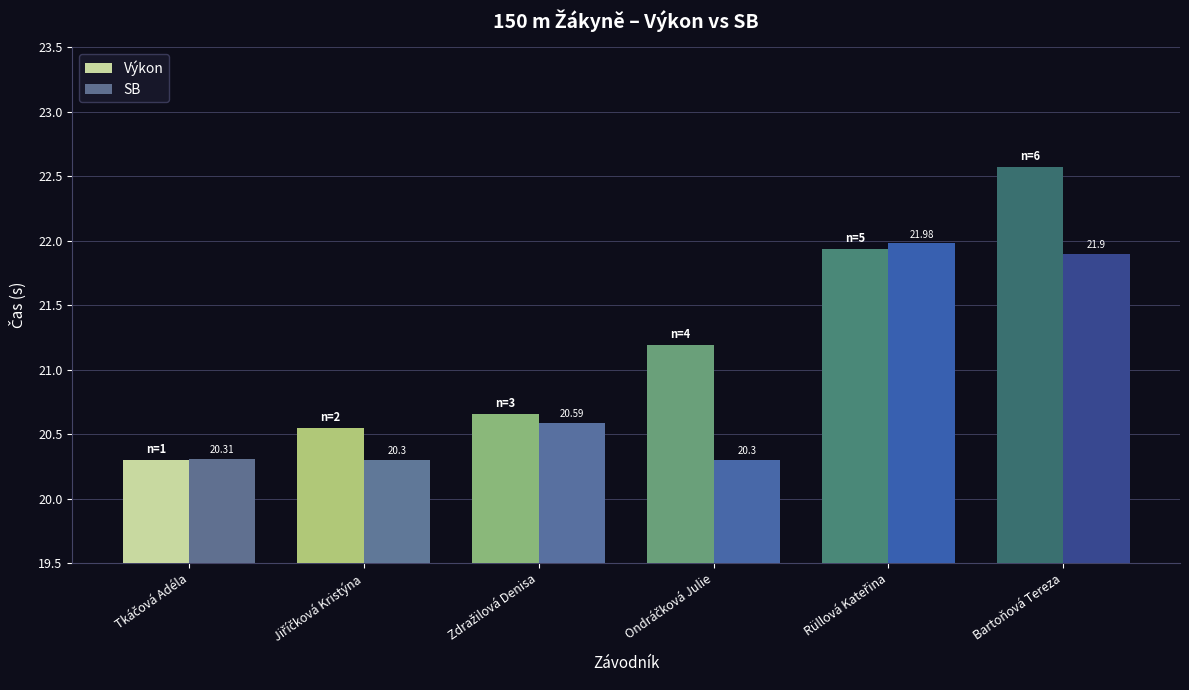

What is the lowest value of the SB series?

20.3